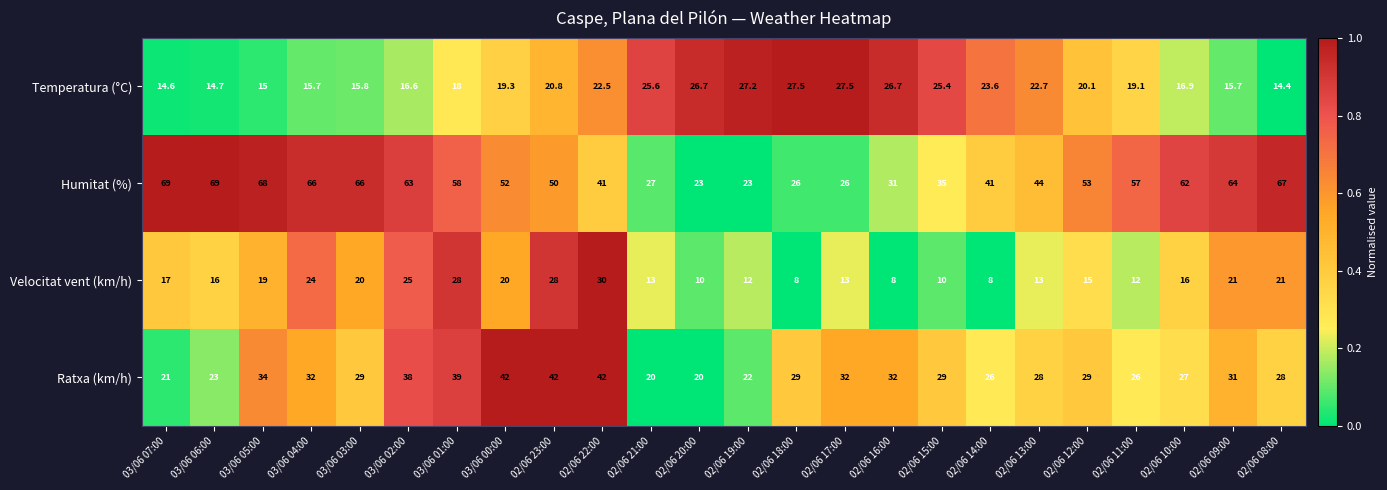

Is it true that Ratxa (km/h) equals 14.1 at 03/06 00:00?

False